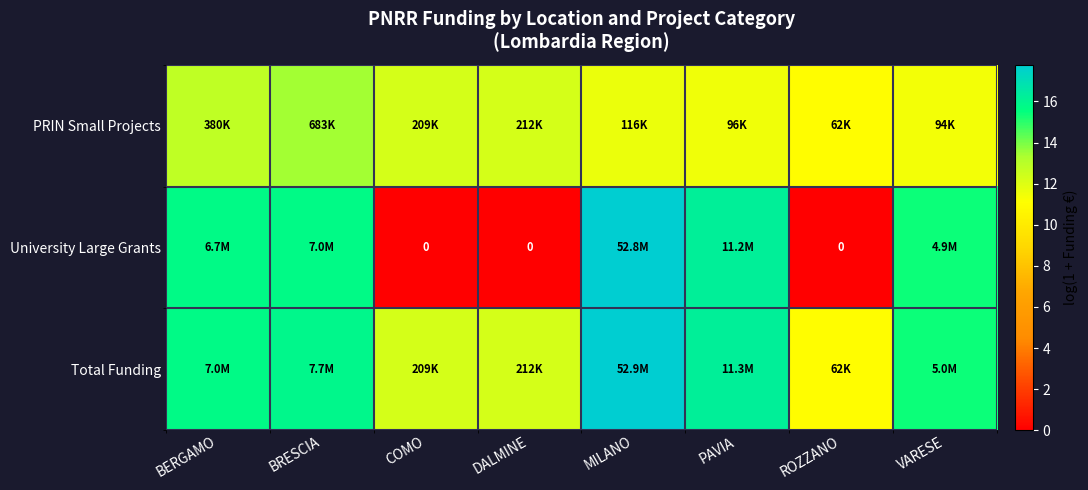

What is the difference between the second highest and second lowest values in the Total Funding series?

4.0